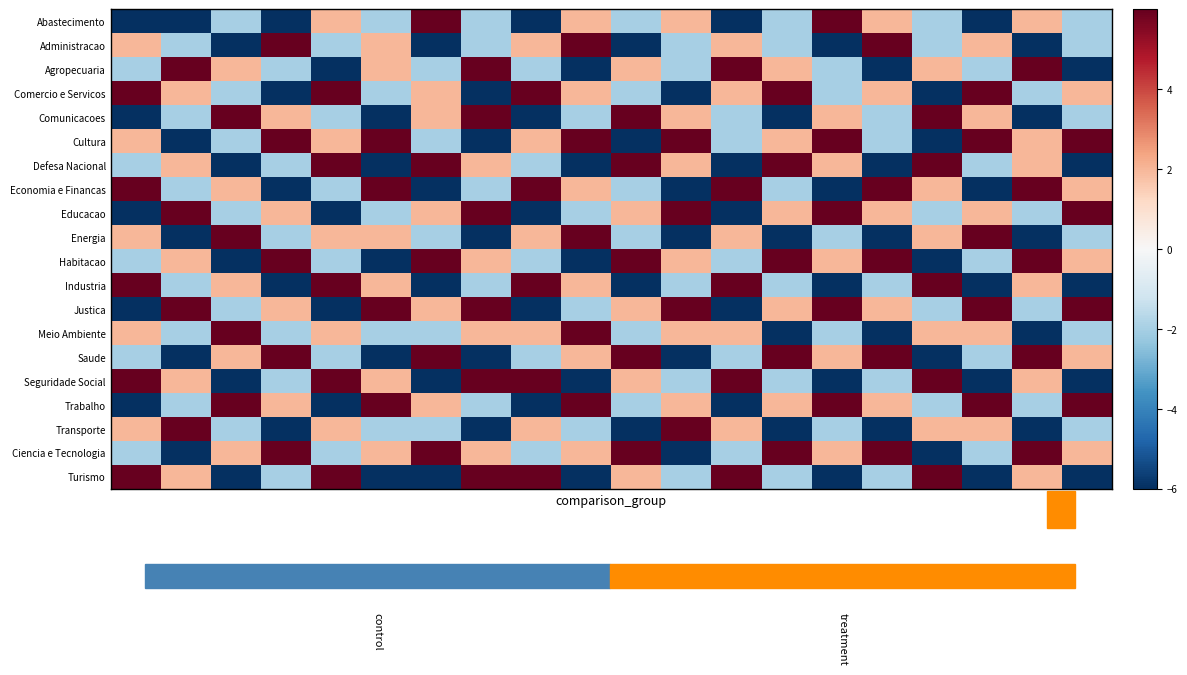

Reading left to right, transcribe all the data shown in this chart.

Abastecimento: -6	-6	-2	-6	2	-2	6	-2	-6	2	-2	2	-6	-2	6	2	-2	-6	2	-2
Administracao: 2	-2	-6	6	-2	2	-6	-2	2	6	-6	-2	2	-2	-6	6	-2	2	-6	-2
Agropecuaria: -2	6	2	-2	-6	2	-2	6	-2	-6	2	-2	6	2	-2	-6	2	-2	6	-6
Comercio e Servicos: 6	2	-2	-6	6	-2	2	-6	6	2	-2	-6	2	6	-2	2	-6	6	-2	2
Comunicacoes: -6	-2	6	2	-2	-6	2	6	-6	-2	6	2	-2	-6	2	-2	6	2	-6	-2
Cultura: 2	-6	-2	6	2	6	-2	-6	2	6	-6	6	-2	2	6	-2	-6	6	2	6
Defesa Nacional: -2	2	-6	-2	6	-6	6	2	-2	-6	6	2	-6	6	2	-6	6	-2	2	-6
Economia e Financas: 6	-2	2	-6	-2	6	-6	-2	6	2	-2	-6	6	-2	-6	6	2	-6	6	2
Educacao: -6	6	-2	2	-6	-2	2	6	-6	-2	2	6	-6	2	6	2	-2	2	-2	6
Energia: 2	-6	6	-2	2	2	-2	-6	2	6	-2	-6	2	-6	-2	-6	2	6	-6	-2
Habitacao: -2	2	-6	6	-2	-6	6	2	-2	-6	6	2	-2	6	2	6	-6	-2	6	2
Industria: 6	-2	2	-6	6	2	-6	-2	6	2	-6	-2	6	-2	-6	-2	6	-6	2	-6
Justica: -6	6	-2	2	-6	6	2	6	-6	-2	2	6	-6	2	6	2	-2	6	-2	6
Meio Ambiente: 2	-2	6	-2	2	-2	-2	2	2	6	-2	2	2	-6	-2	-6	2	2	-6	-2
Saude: -2	-6	2	6	-2	-6	6	-6	-2	2	6	-6	-2	6	2	6	-6	-2	6	2
Seguridade Social: 6	2	-6	-2	6	2	-6	6	6	-6	2	-2	6	-2	-6	-2	6	-6	2	-6
Trabalho: -6	-2	6	2	-6	6	2	-2	-6	6	-2	2	-6	2	6	2	-2	6	-2	6
Transporte: 2	6	-2	-6	2	-2	-2	-6	2	-2	-6	6	2	-6	-2	-6	2	2	-6	-2
Ciencia e Tecnologia: -2	-6	2	6	-2	2	6	2	-2	2	6	-6	-2	6	2	6	-6	-2	6	2
Turismo: 6	2	-6	-2	6	-6	-6	6	6	-6	2	-2	6	-2	-6	-2	6	-6	2	-6